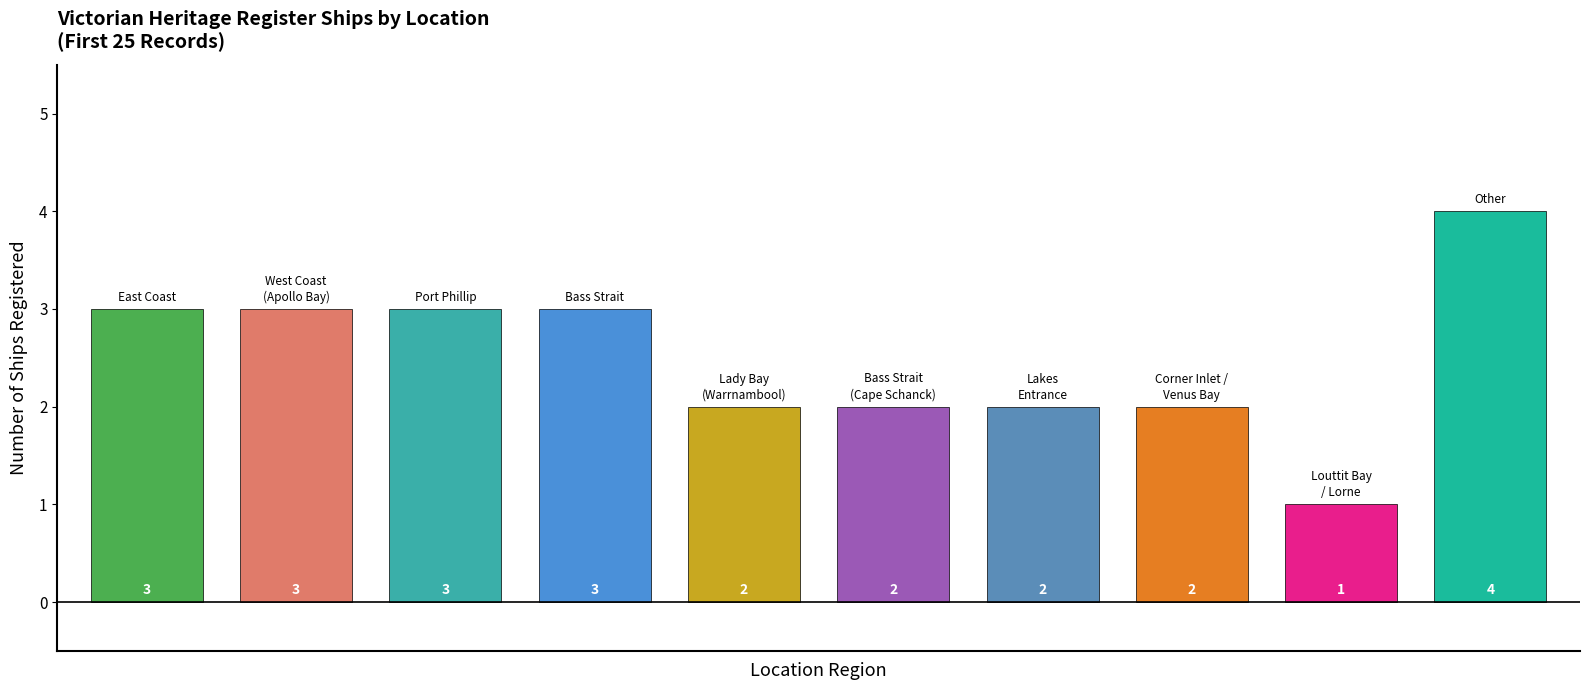

What is the greatest value displayed?

4